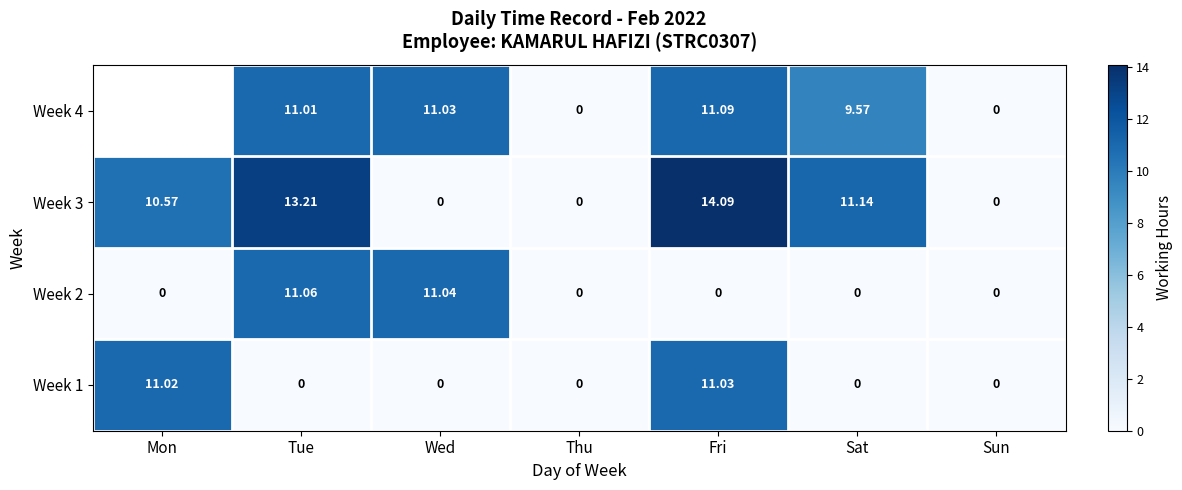

What is the average value of the Week 3 series?

7.0